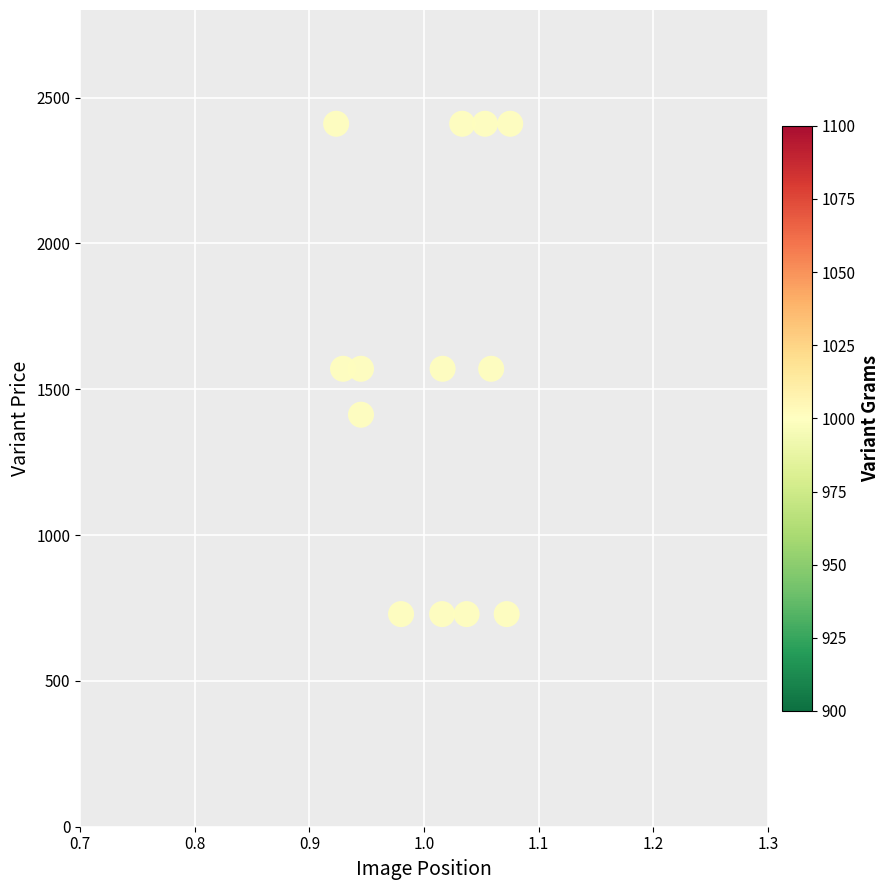

List the coordinates of all points as (Y, X) pairs, reading left to right.

(2410.0, 0.9)  (1570.0, 0.9)  (1570.0, 0.9)  (1412.5, 0.9)  (729.0, 1.0)  (729.0, 1.0)  (1570.0, 1.0)  (2410.0, 1.0)  (729.0, 1.0)  (2410.0, 1.1)  (1570.0, 1.1)  (729.0, 1.1)  (2410.0, 1.1)